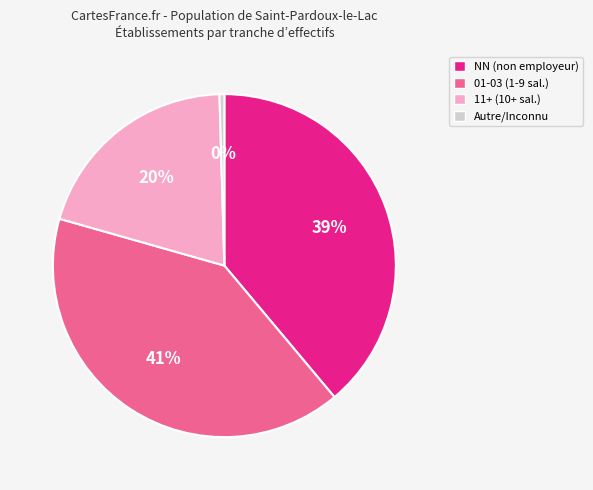

Does Autre/Inconnu account for over 50% of the chart?

No